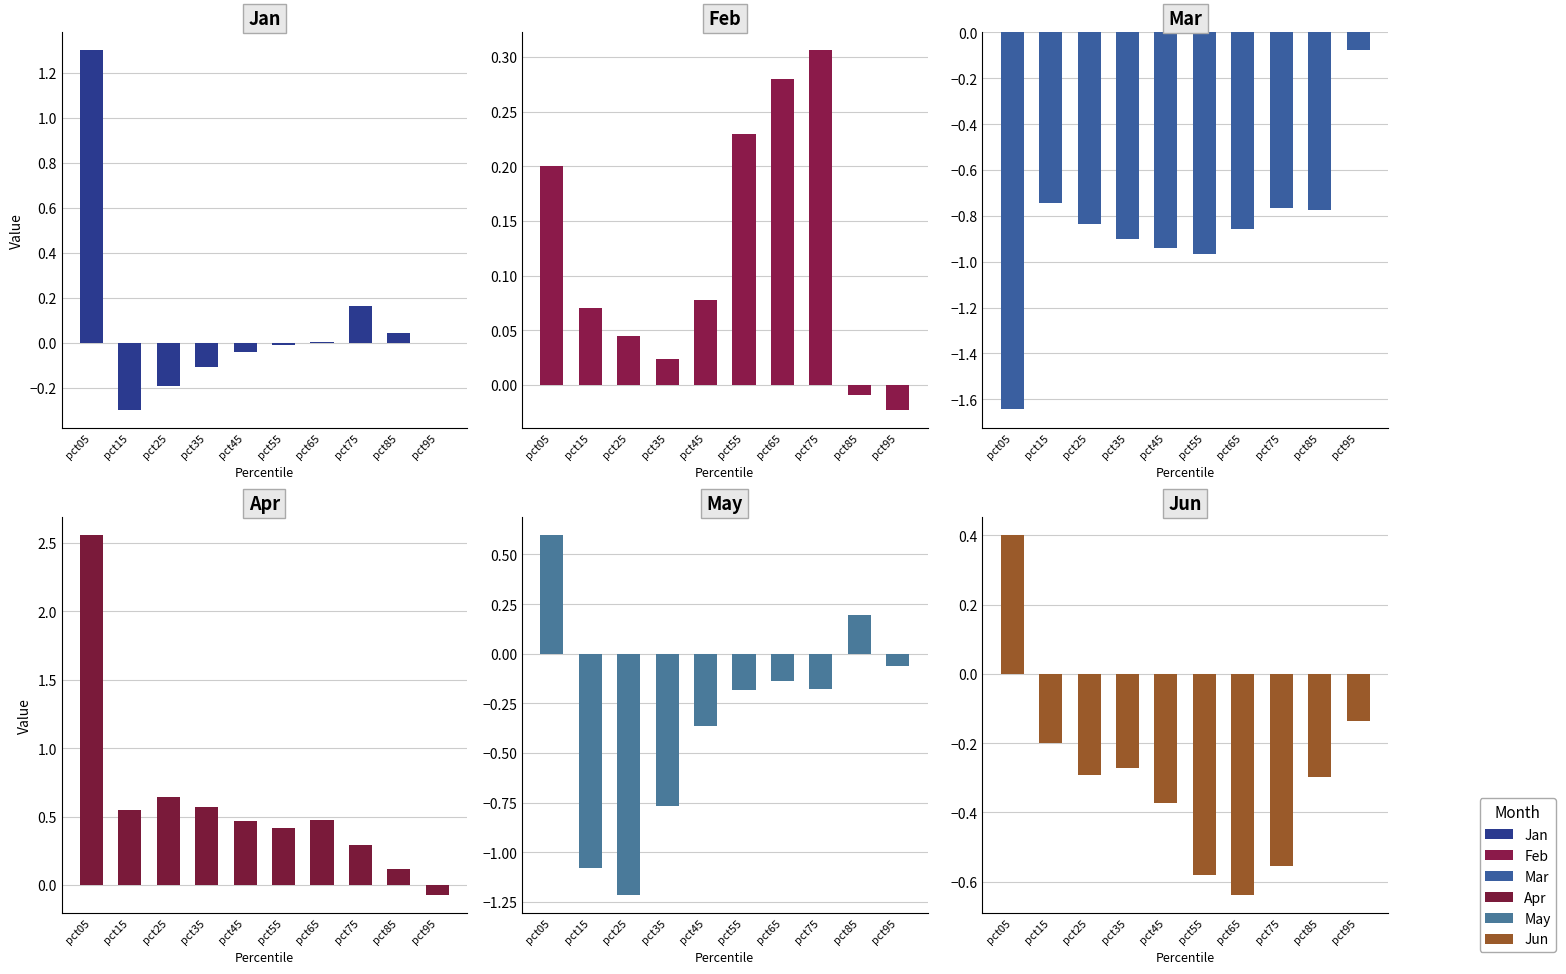

At how many categories does at least one series exceed 0?

9